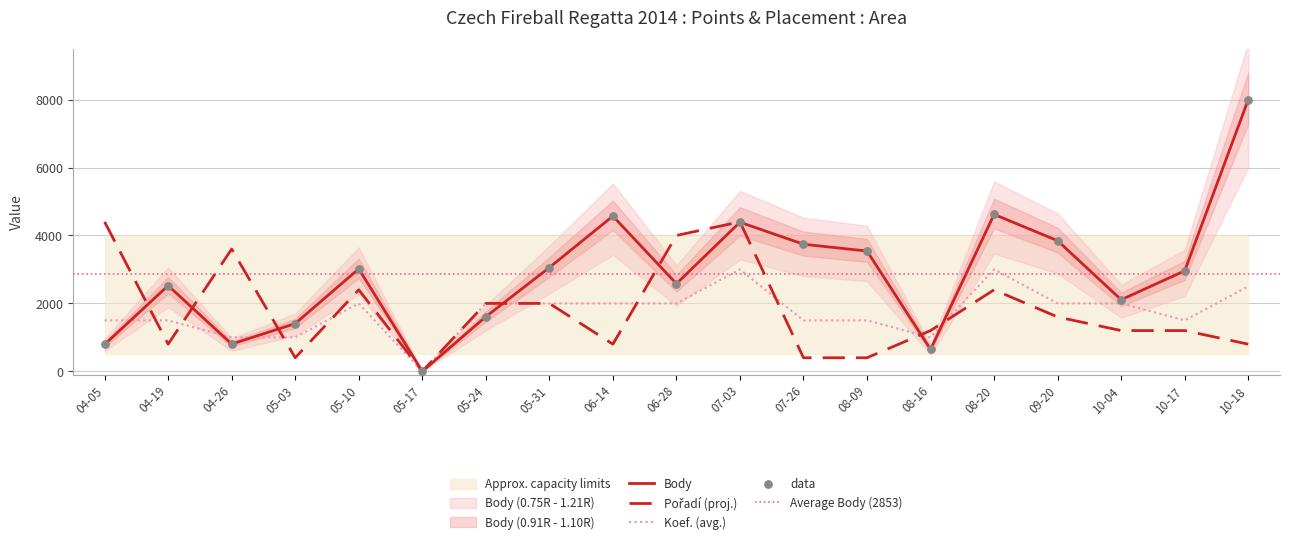

Which series has the largest total across all categories?

Body